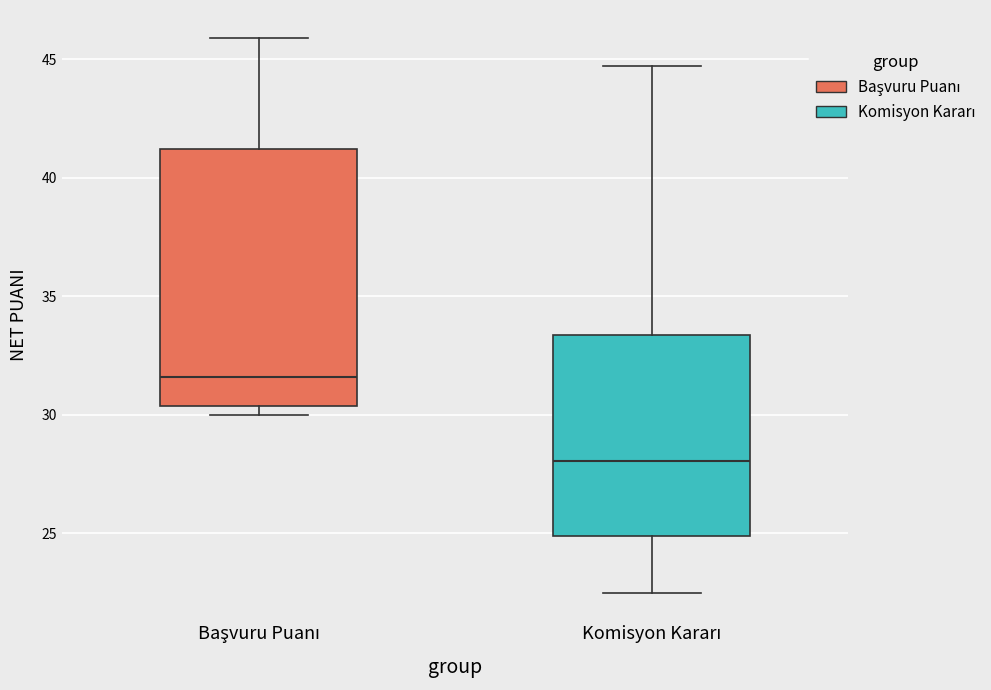

Comparing the boxes themselves (not the whiskers), which one is the tallest?

Başvuru Puanı